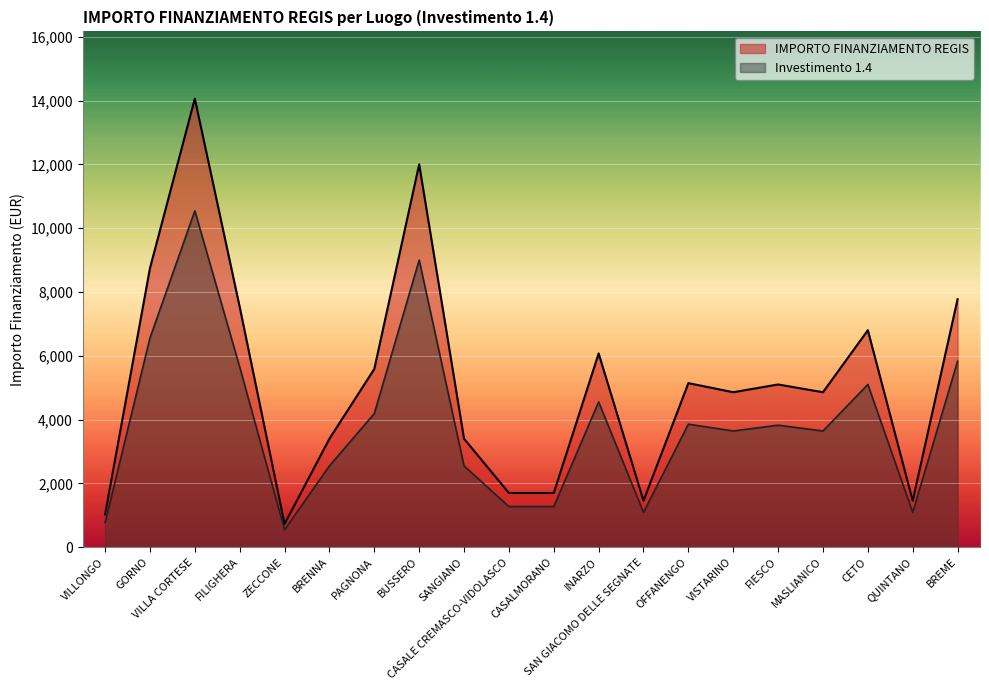

What are all the series names shown in the legend?

IMPORTO FINANZIAMENTO REGIS, Investimento 1.4